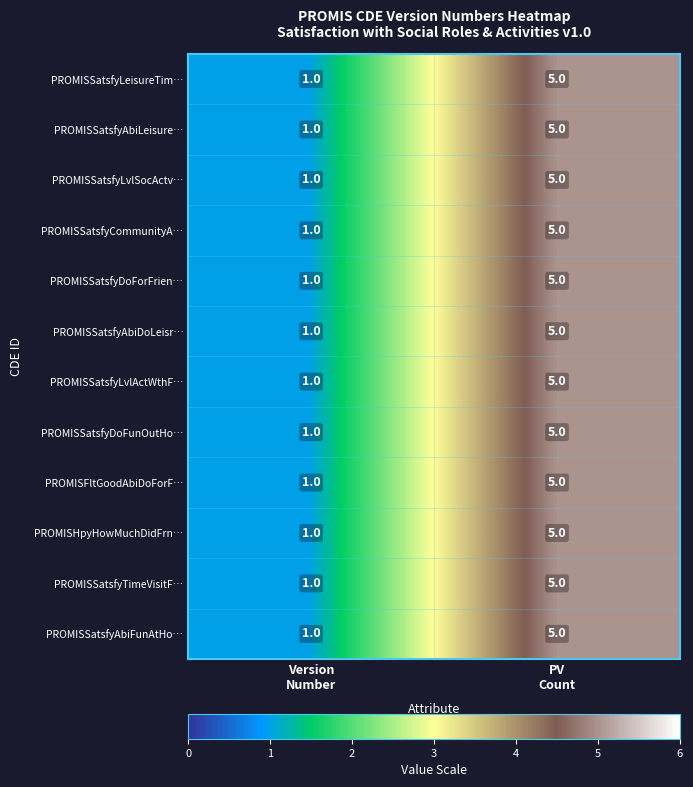

What is the sum of all PROMISSatsfyLeisureTim… values?

6